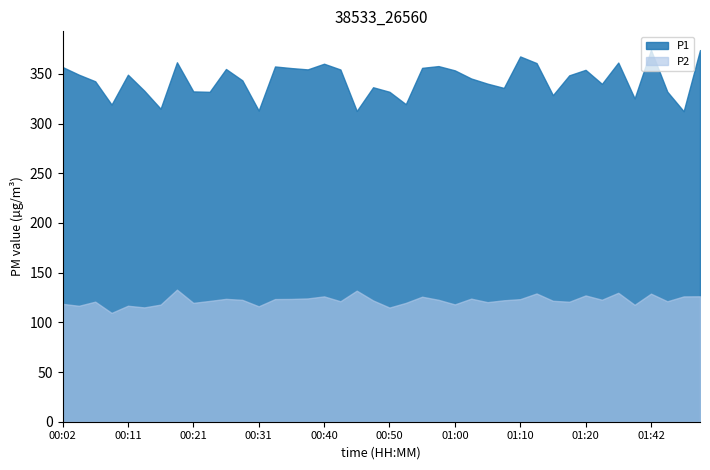

What is the spread (max minus min) of values at 00:43?

233.2